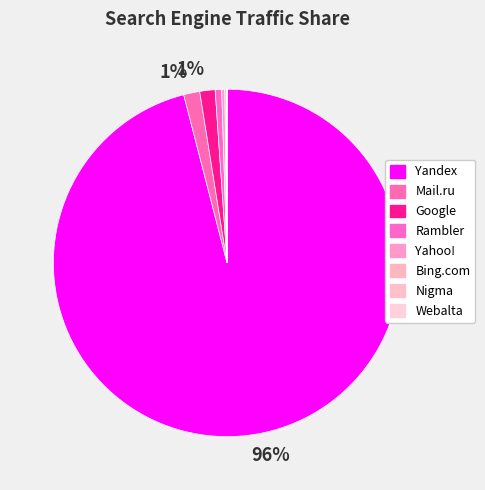

Count the number of slices in the pie.

8